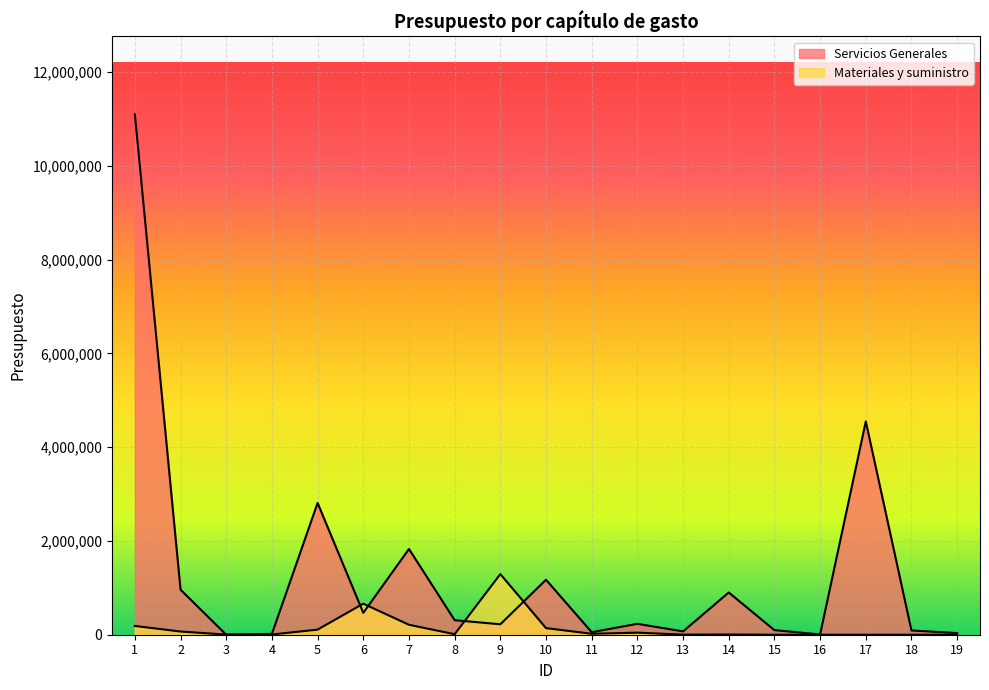

What is the value of the Servicios Generales point at the 9th from the left?

222639.8